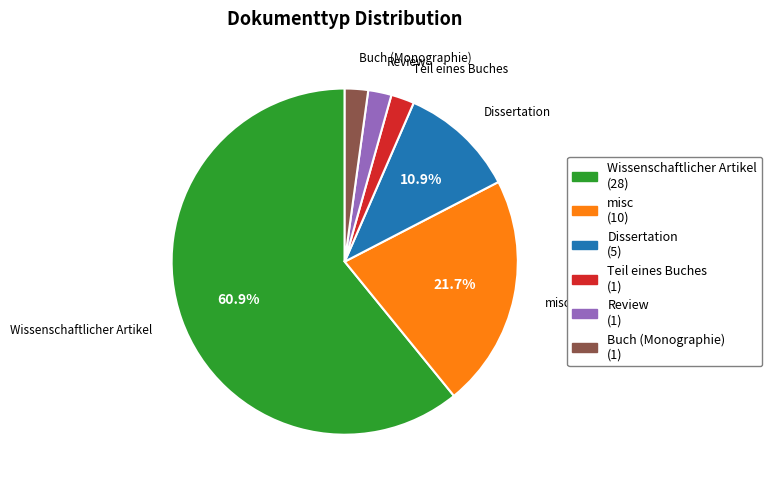

Do Teil eines Buches (1) and misc (10) together represent more than half of the pie?

No